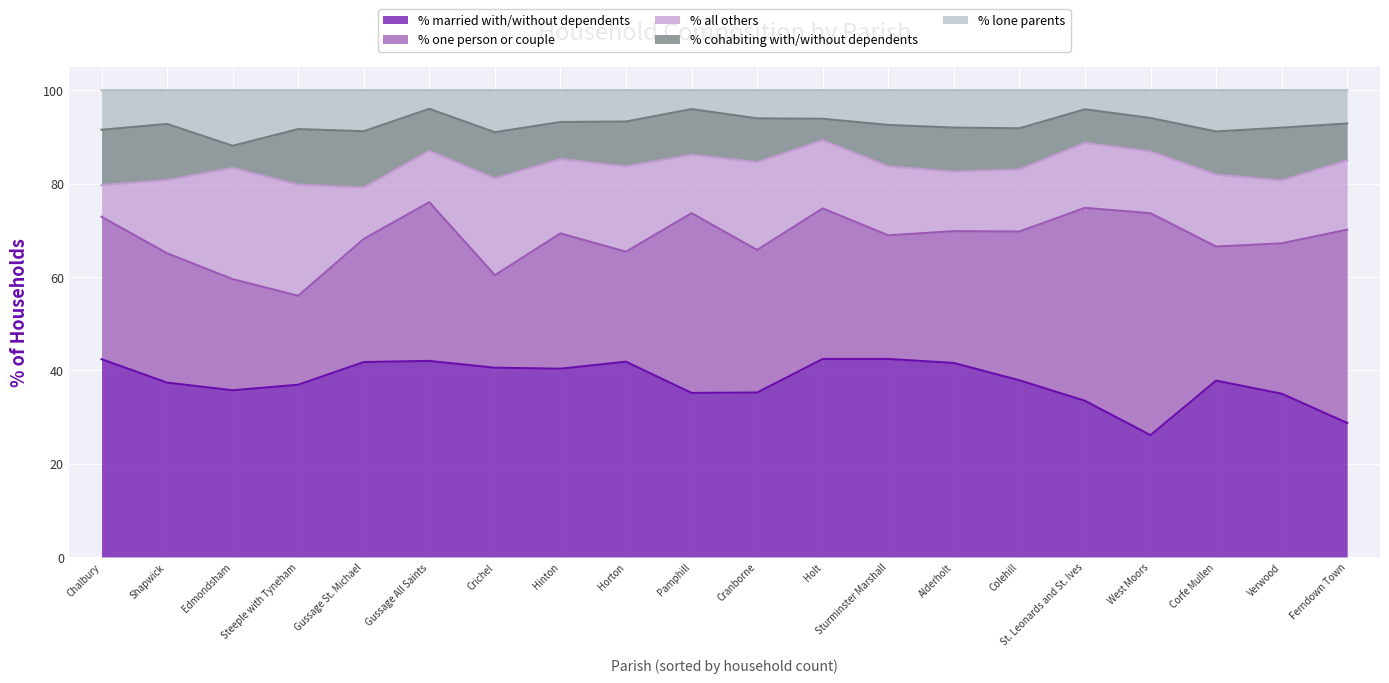

What is the sum of all % one person or couple values?

612.9